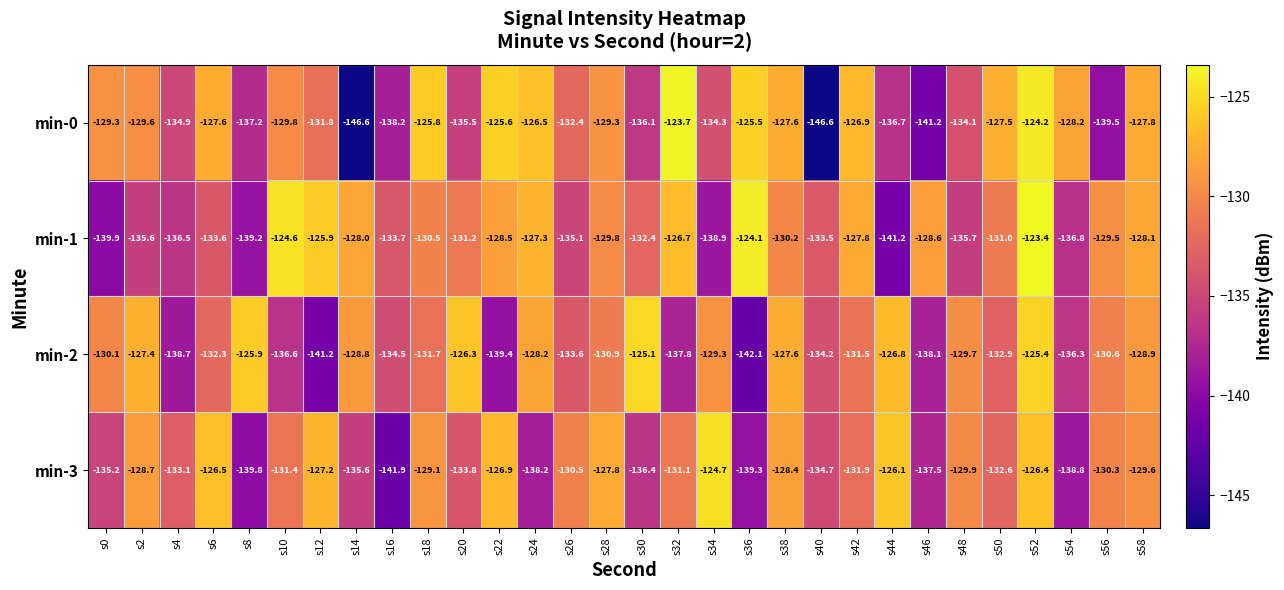

What is the difference between the highest and lowest values at s46?

12.6